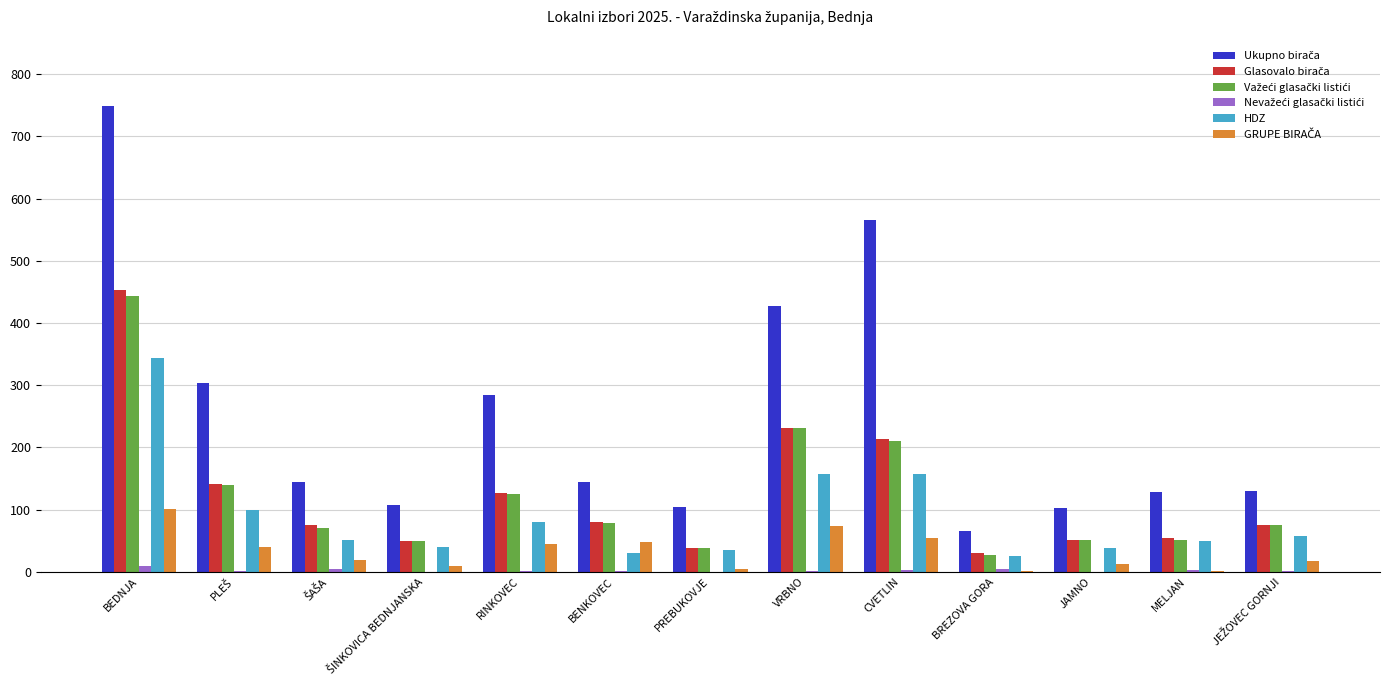

How many groups of bars are there?

13